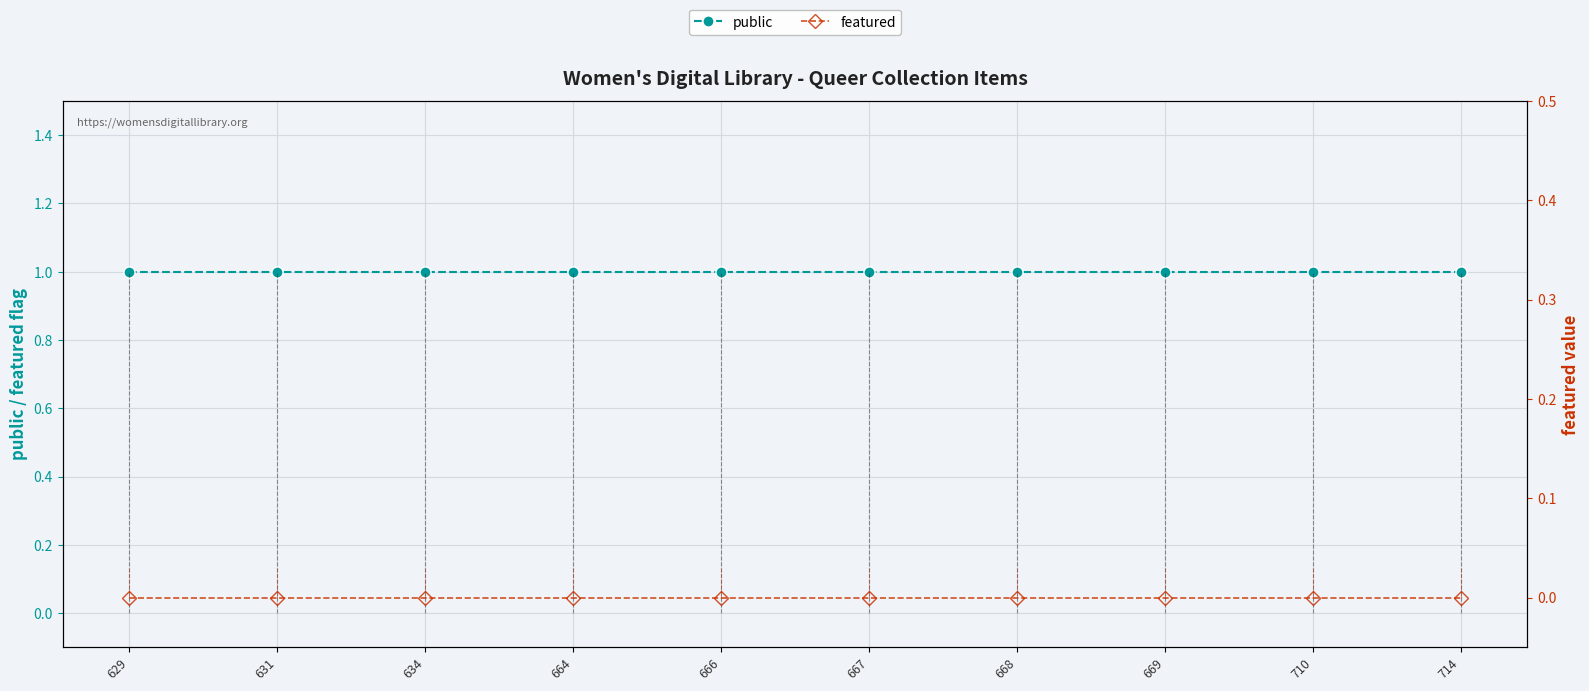

At 666, list the series in order from largest to smallest.

public, featured